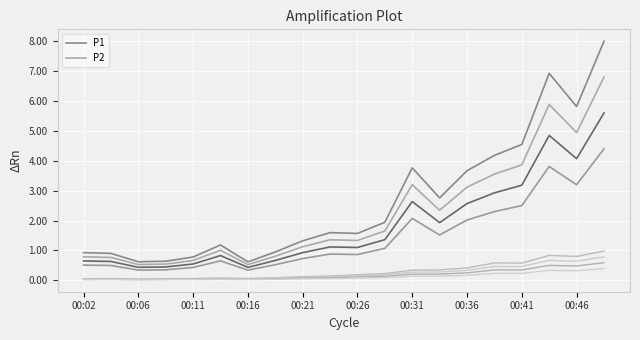

Count the number of data series in this chart.

2